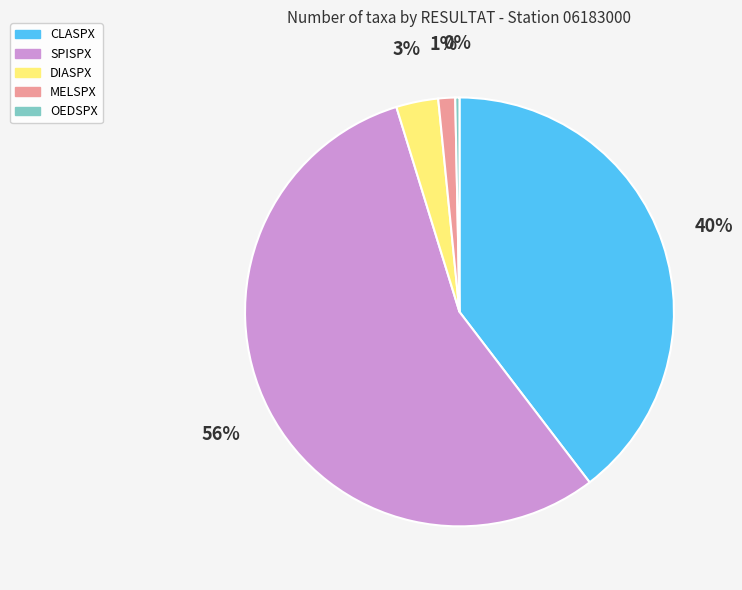

Which category has the biggest portion of the pie?

SPISPX